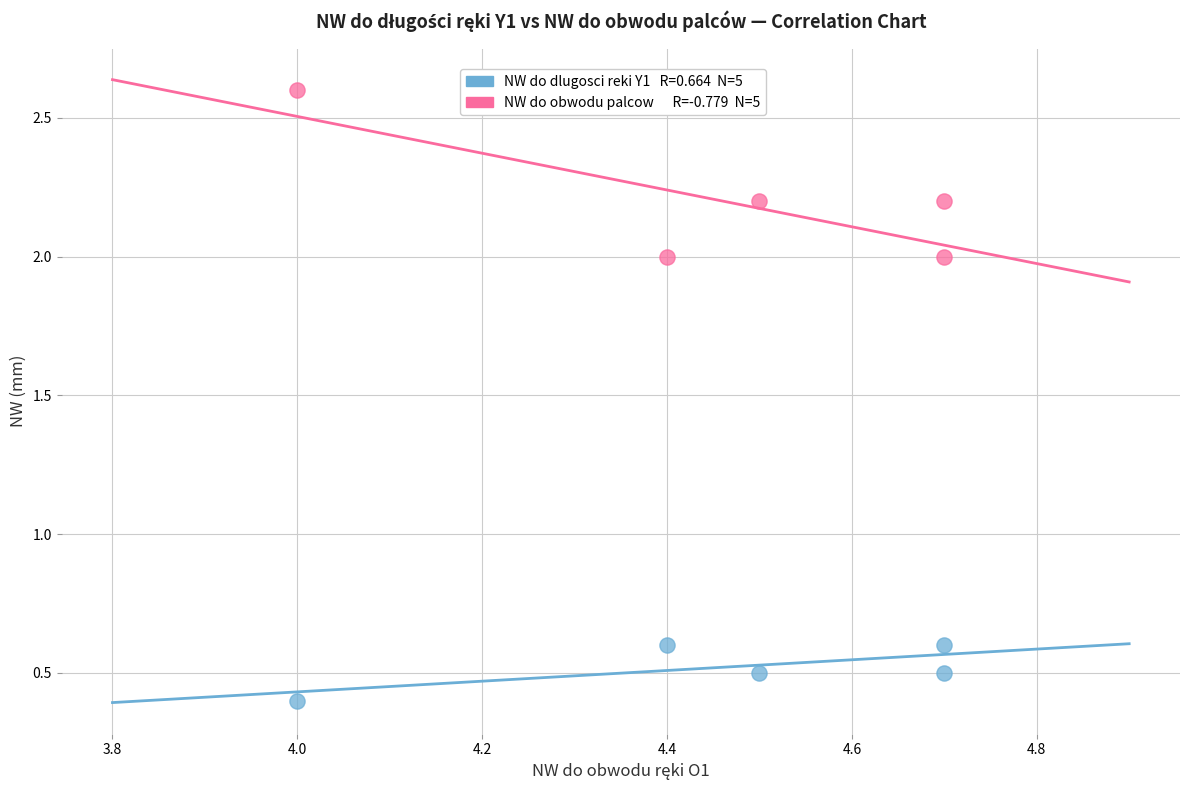

Across all data points, what is the average Y value?

1.4